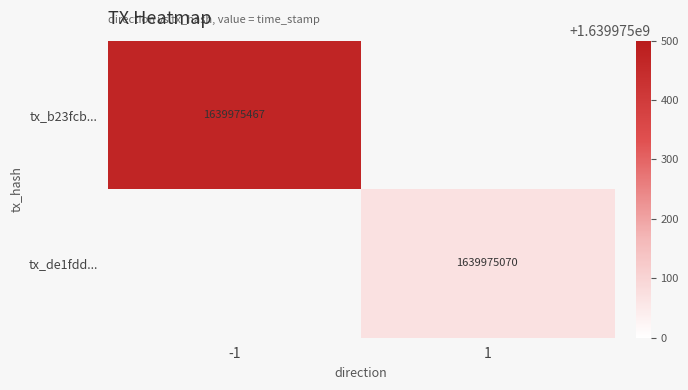

Between time_stamp and direction, which is larger?

time_stamp